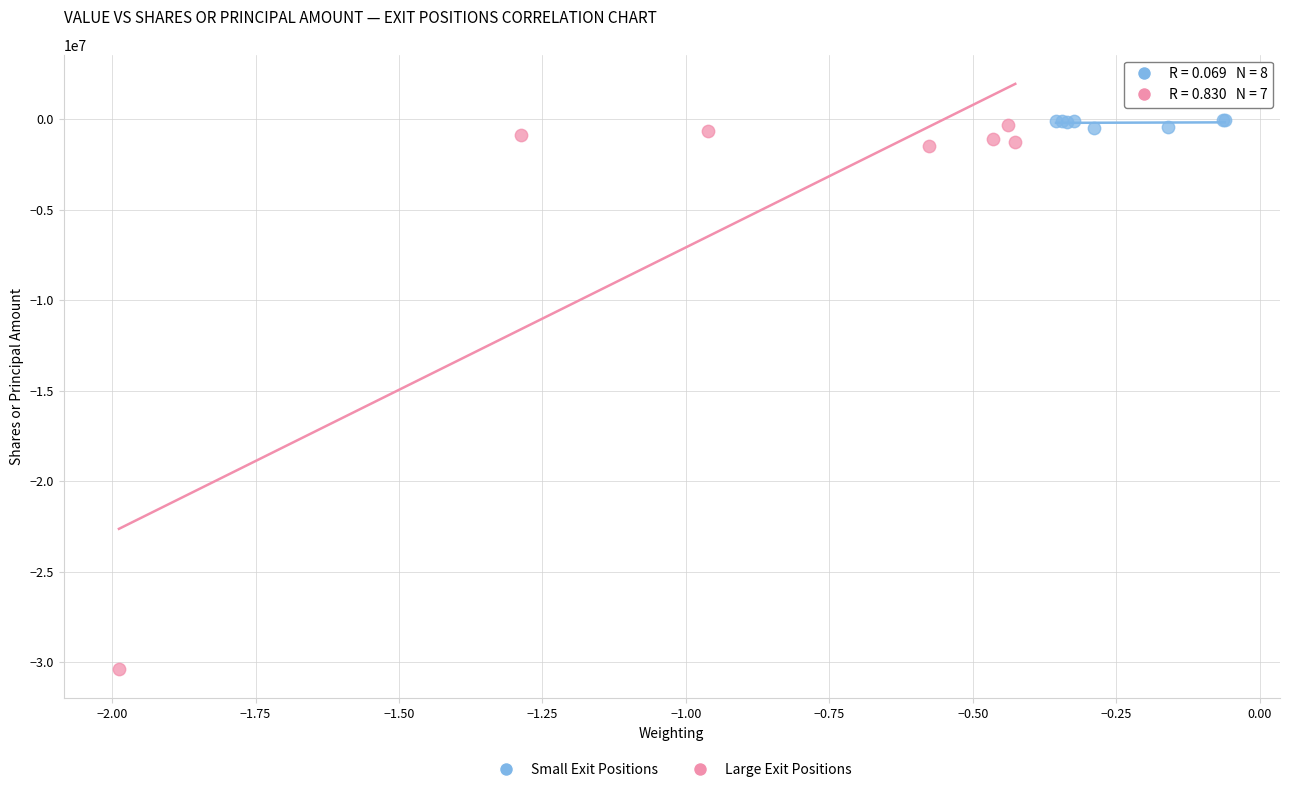

What are all the series names shown in the legend?

Small Exit Positions, Large Exit Positions